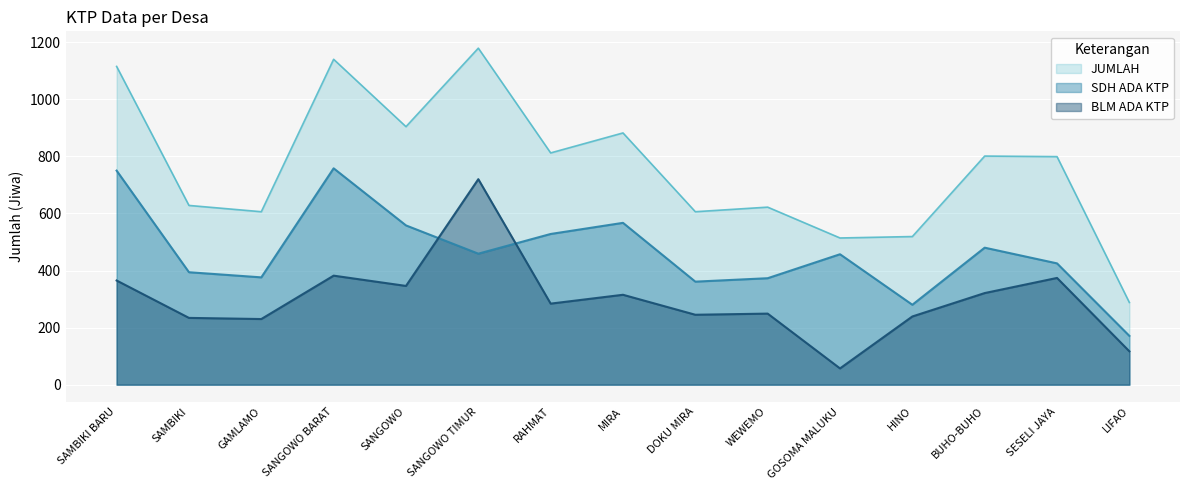

Reading left to right, extract all data points from this chart.

SDH ADA KTP: SAMBIKI BARU=750	SAMBIKI=394	GAMLAMO=376	SANGOWO BARAT=758	SANGOWO=558	SANGOWO TIMUR=459	RAHMAT=528	MIRA=567	DOKU MIRA=361	WEWEMO=373	GOSOMA MALUKU=457	HINO=280	BUHO-BUHO=480	SESELI JAYA=425	LIFAO=171
BLM ADA KTP: SAMBIKI BARU=365	SAMBIKI=234	GAMLAMO=230	SANGOWO BARAT=382	SANGOWO=346	SANGOWO TIMUR=720	RAHMAT=284	MIRA=315	DOKU MIRA=245	WEWEMO=249	GOSOMA MALUKU=57	HINO=239	BUHO-BUHO=321	SESELI JAYA=374	LIFAO=117
JUMLAH: SAMBIKI BARU=1115	SAMBIKI=628	GAMLAMO=606	SANGOWO BARAT=1140	SANGOWO=904	SANGOWO TIMUR=1179	RAHMAT=812	MIRA=882	DOKU MIRA=606	WEWEMO=622	GOSOMA MALUKU=514	HINO=519	BUHO-BUHO=801	SESELI JAYA=799	LIFAO=288